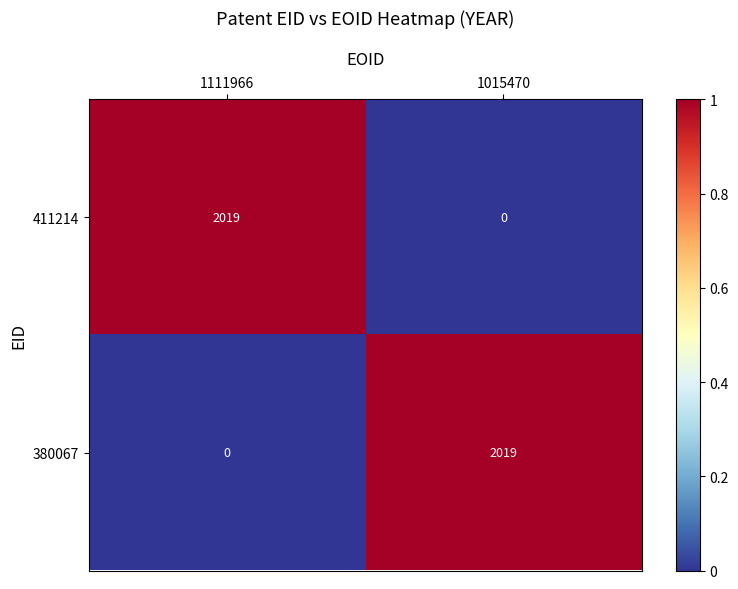

What is the spread (max minus min) of values at 1111966?

2019